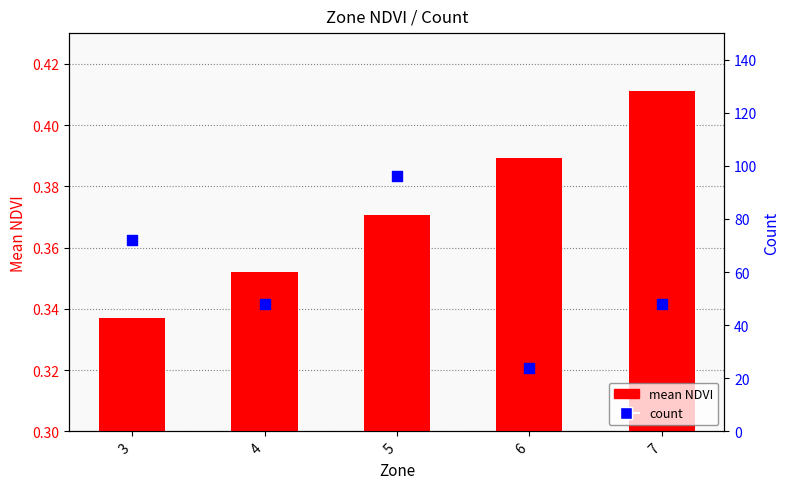

Which series has the largest total across all categories?

count